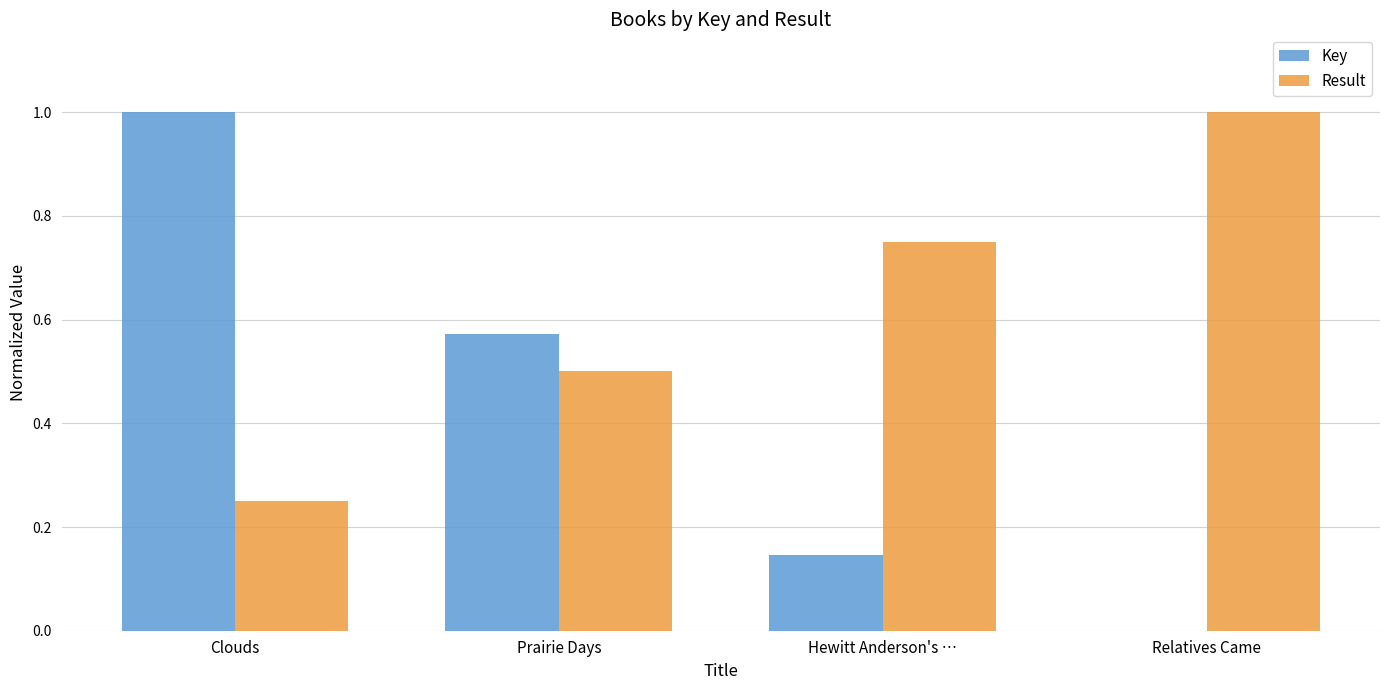

The value of Result at Clouds is 0.4. True or false?

False